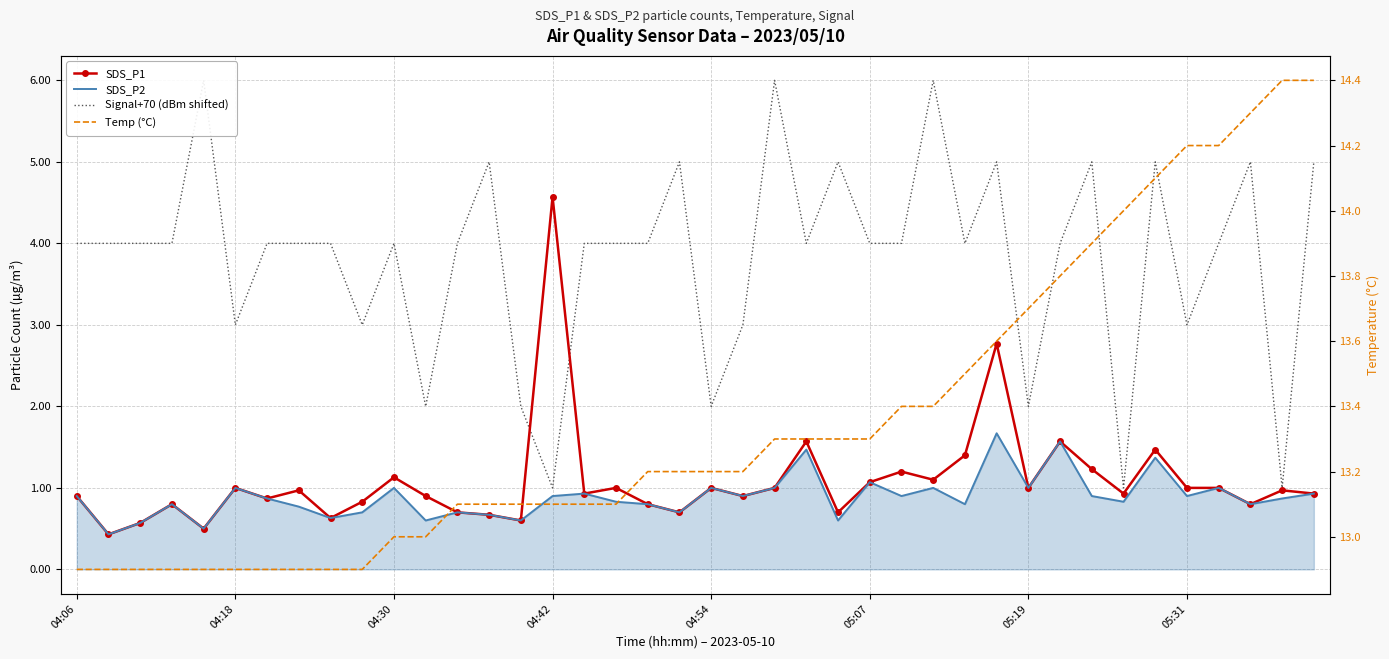

Which series has the largest range (max minus min)?

Signal+70 (dBm shifted)